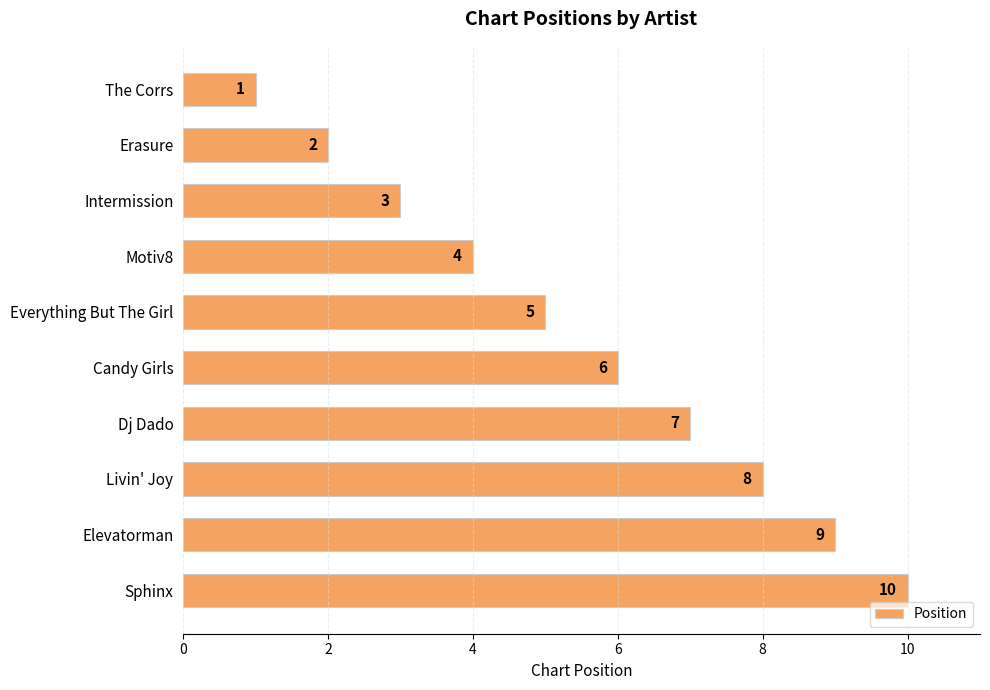

How many categories are shown in the chart?

10